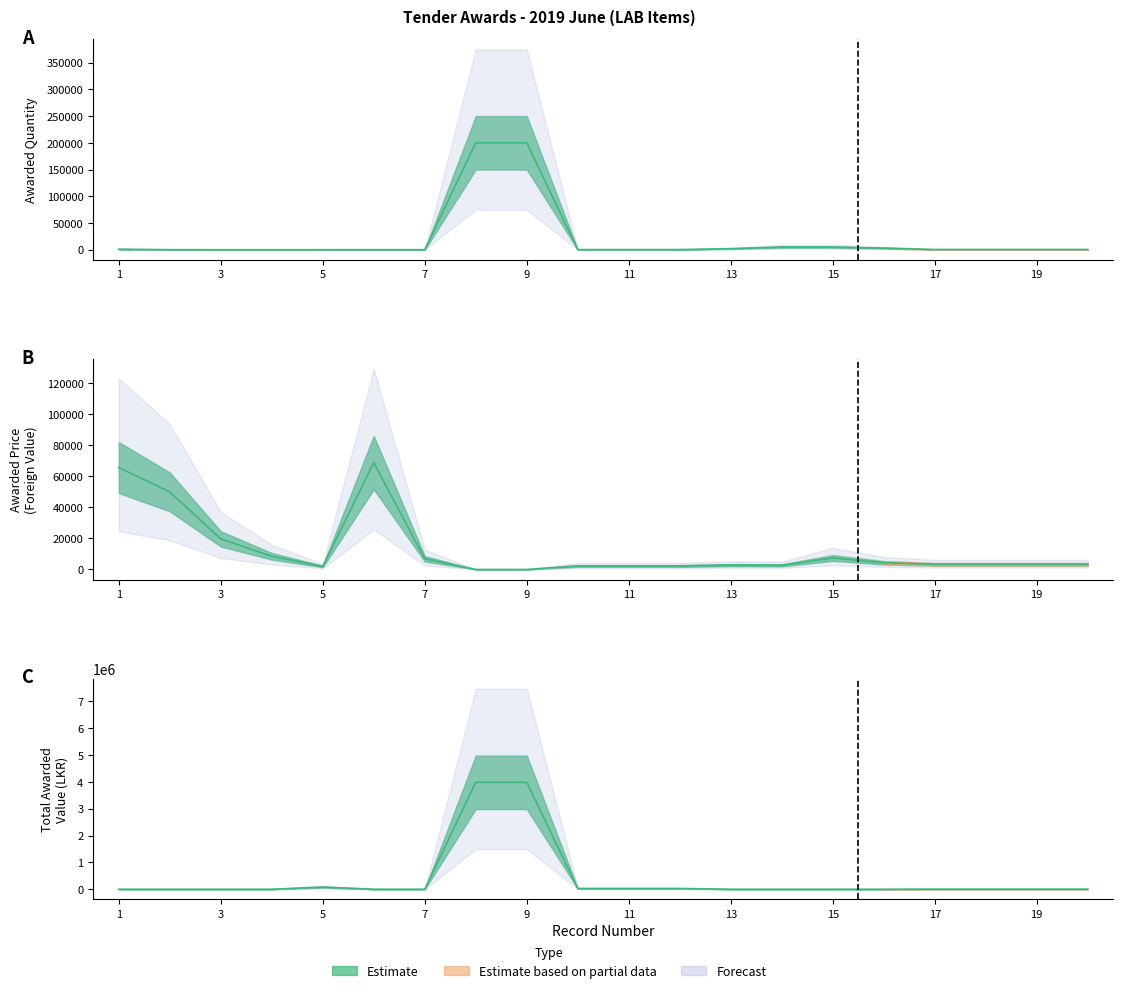

How many data points does each series have?

20